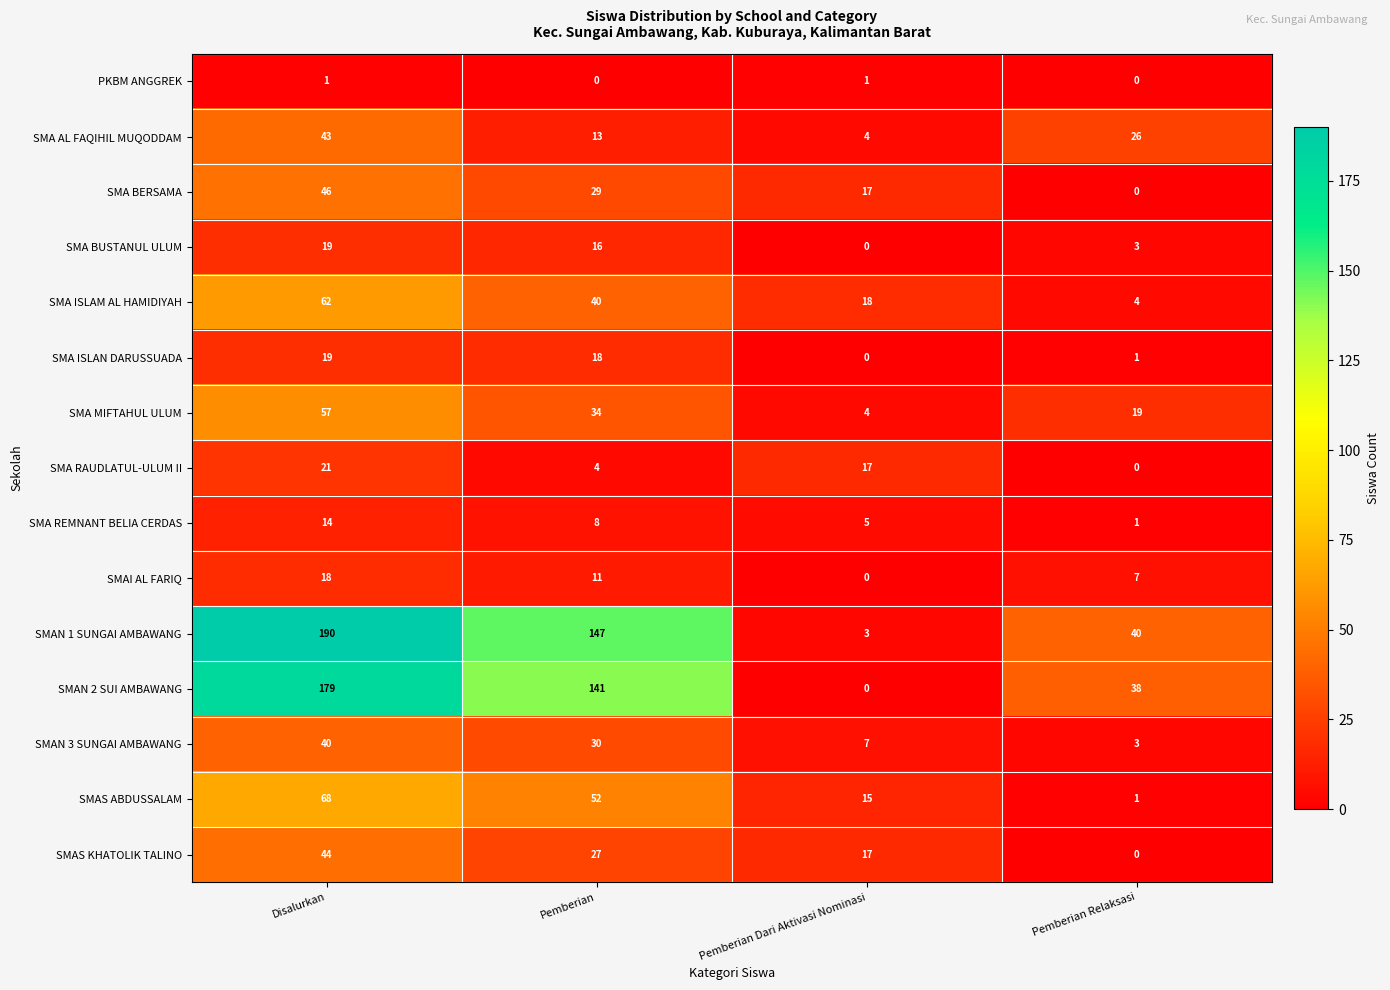

What is the highest value of the SMAS ABDUSSALAM series?

68